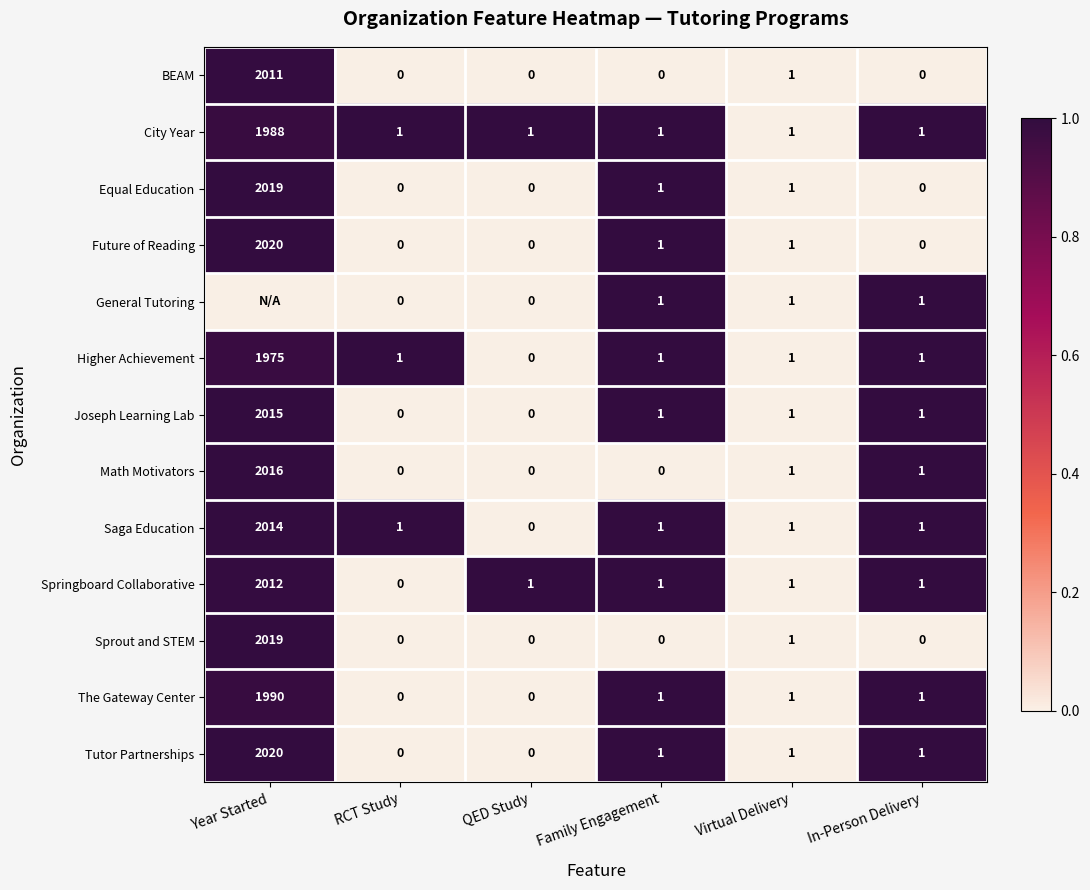

Where does the Springboard Collaborative series first go above 1?

Year Started